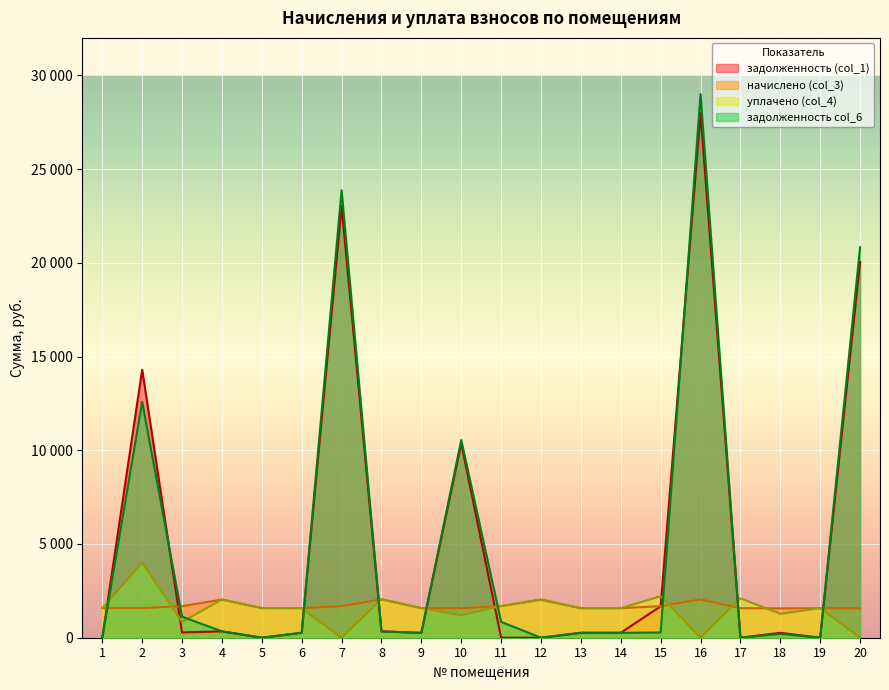

How many data points does each series have?

20